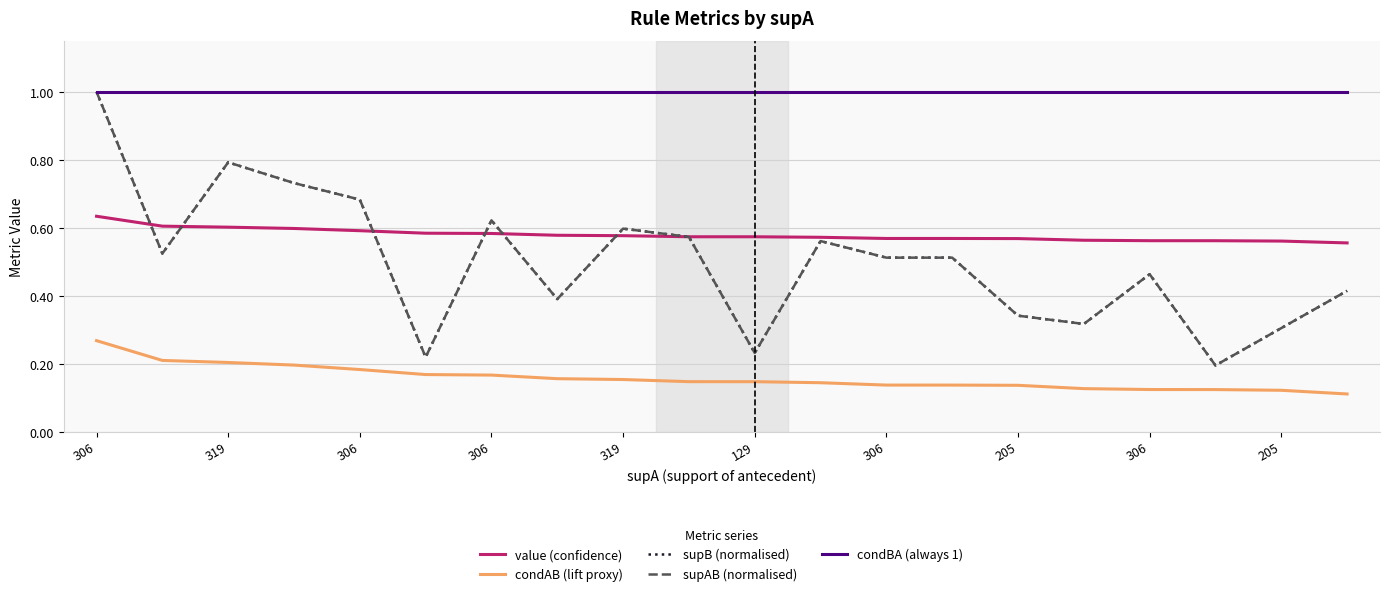

Is this an area chart (filled region under the line)?

No